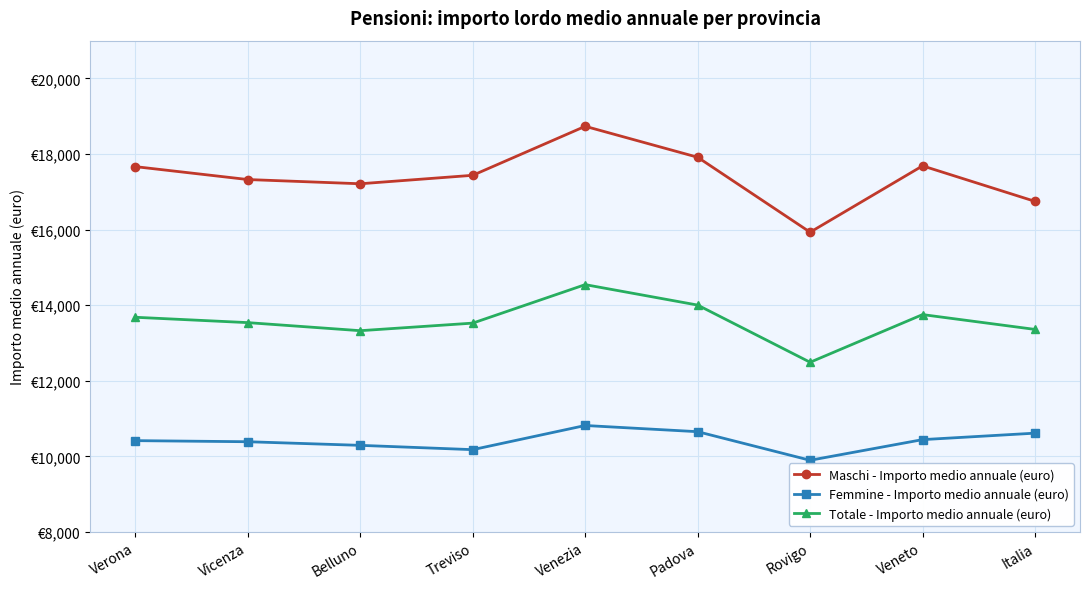

What are all the series names shown in the legend?

Maschi - Importo medio annuale (euro), Femmine - Importo medio annuale (euro), Totale - Importo medio annuale (euro)